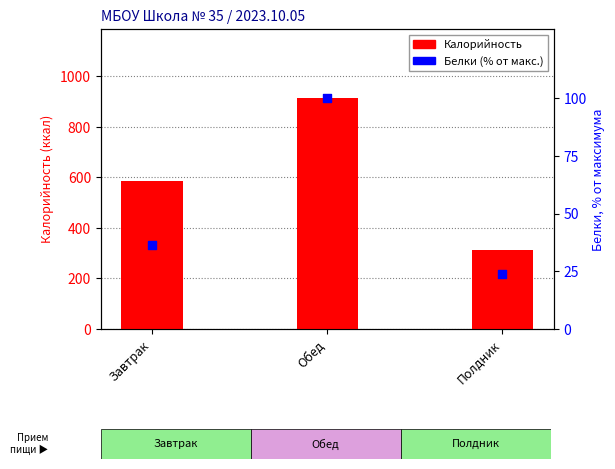

At how many categories does at least one series exceed 783?

1